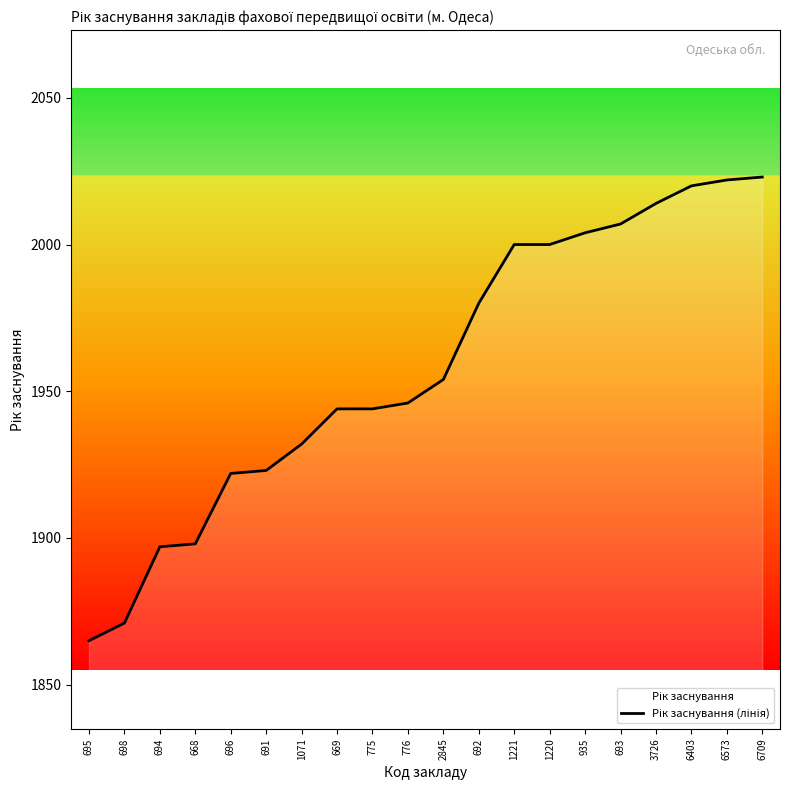

The value at 935 is 3027. True or false?

False